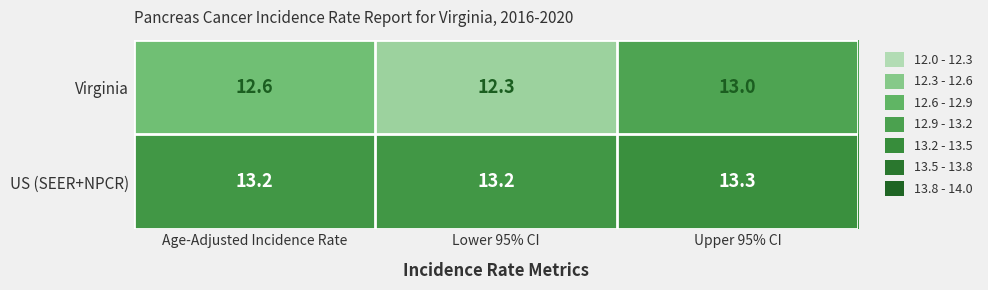

At how many categories does at least one series exceed 12?

3